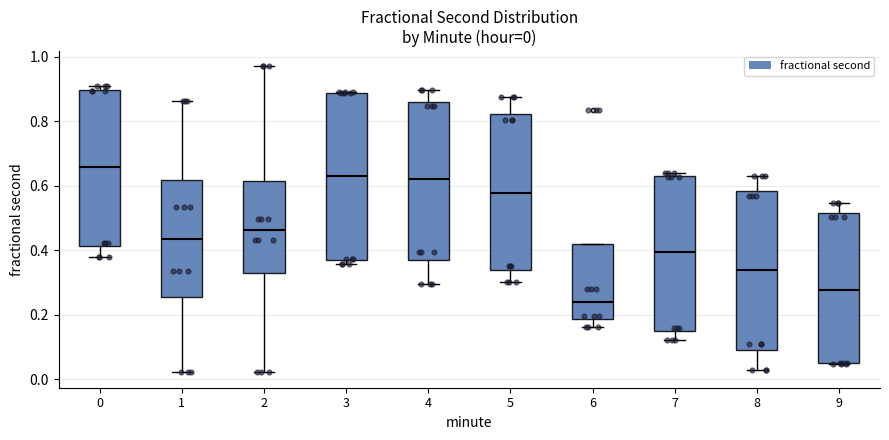

Which box is the tallest, from its lower edge to its upper edge?

3